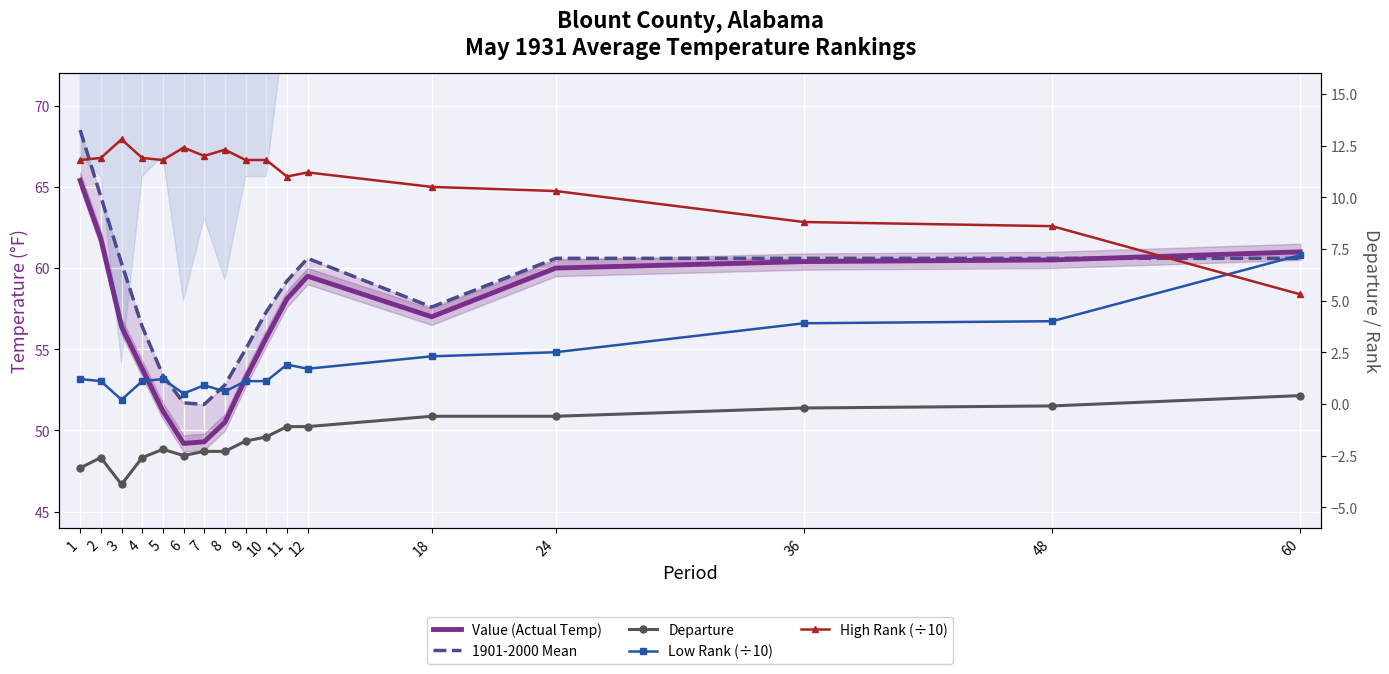

Reading left to right, transcribe all the data shown in this chart.

Value (Actual Temp): 1=65.4	2=61.8	3=56.4	4=53.8	5=51.2	6=49.2	7=49.3	8=50.5	9=53.2	10=55.7	11=58.1	12=59.5	18=57.0	24=60.0	36=60.4	48=60.5	60=61.0
1901-2000 Mean: 1=68.5	2=64.4	3=60.3	4=56.4	5=53.4	6=51.7	7=51.6	8=52.8	9=55.0	10=57.3	11=59.2	12=60.6	18=57.6	24=60.6	36=60.6	48=60.6	60=60.6
Departure: 1=-3.1	2=-2.6	3=-3.9	4=-2.6	5=-2.2	6=-2.5	7=-2.3	8=-2.3	9=-1.8	10=-1.6	11=-1.1	12=-1.1	18=-0.6	24=-0.6	36=-0.2	48=-0.1	60=0.4
Low Rank (÷10): 1=1.2	2=1.1	3=0.2	4=1.1	5=1.2	6=0.5	7=0.9	8=0.6	9=1.1	10=1.1	11=1.9	12=1.7	18=2.3	24=2.5	36=3.9	48=4.0	60=7.2
High Rank (÷10): 1=11.8	2=11.9	3=12.8	4=11.9	5=11.8	6=12.4	7=12.0	8=12.3	9=11.8	10=11.8	11=11.0	12=11.2	18=10.5	24=10.3	36=8.8	48=8.6	60=5.3